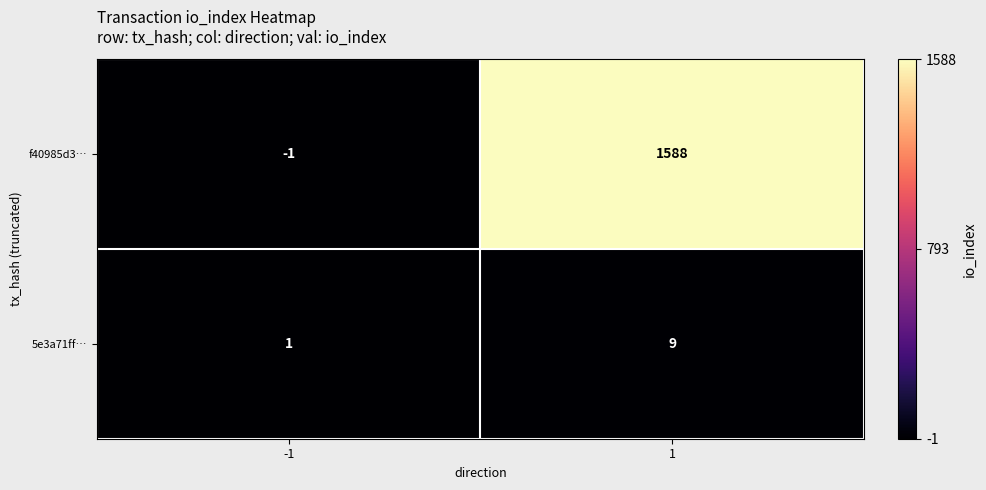

True or false: f40985d3… has a value of 2725 at 1.

False